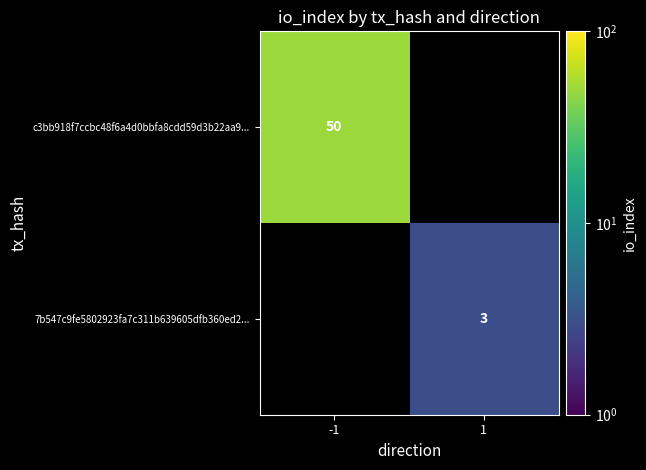

Is it true that 7b547c9fe5802923fa7c311b639605dfb360ed2... equals 3 at 1?

True